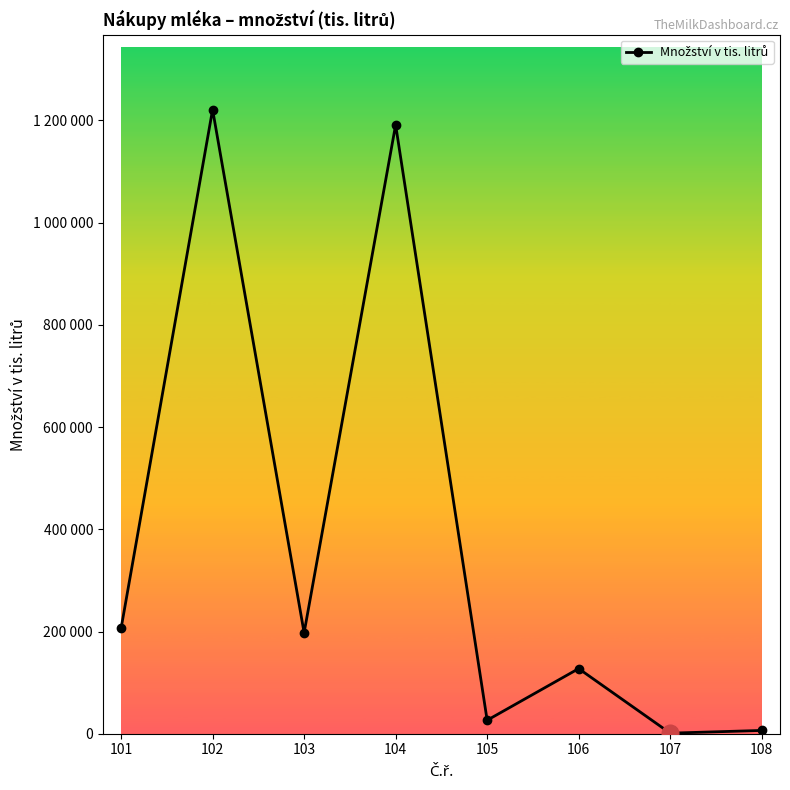

What is the minimum value shown in the chart?

1108.0